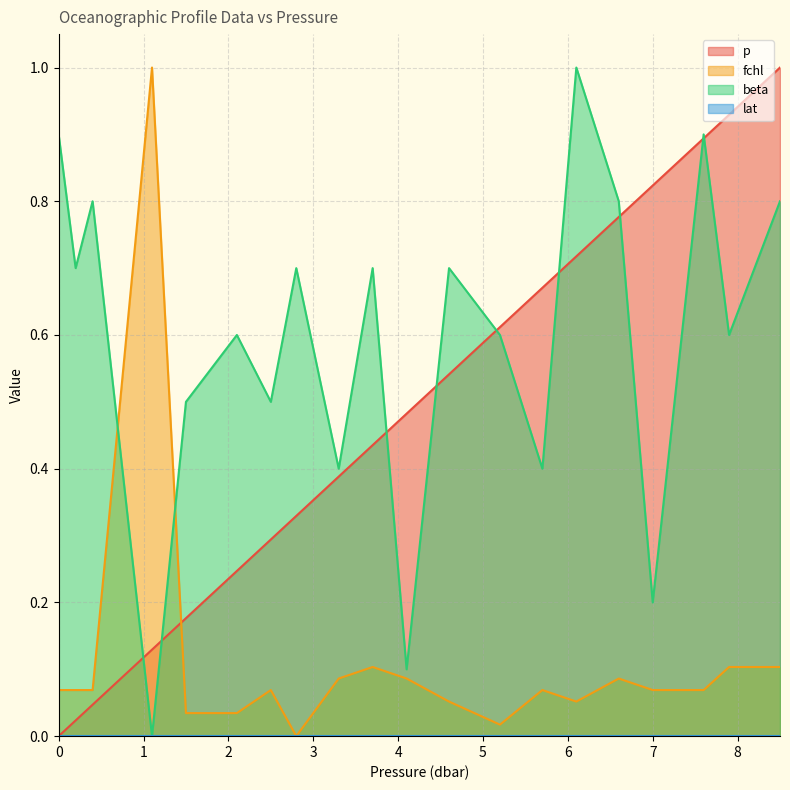

True or false: p and fchl cross at least once.

True